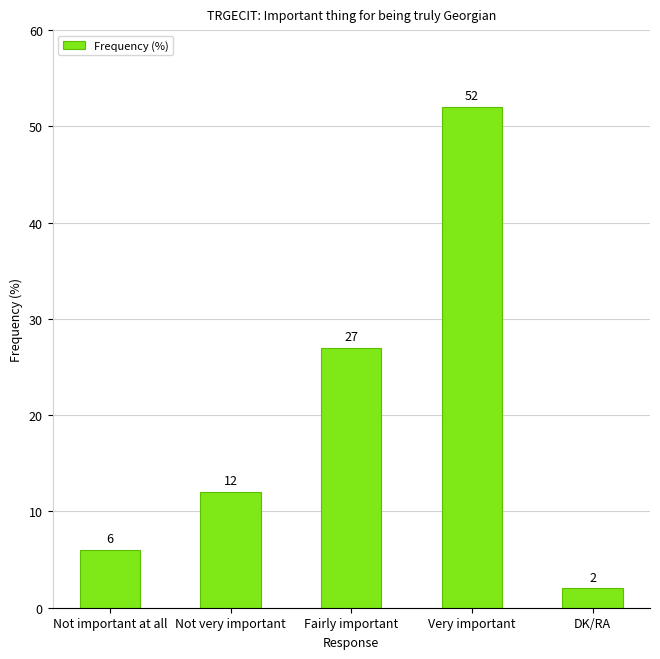

Reading left to right, extract all data points from this chart.

6	12	27	52	2